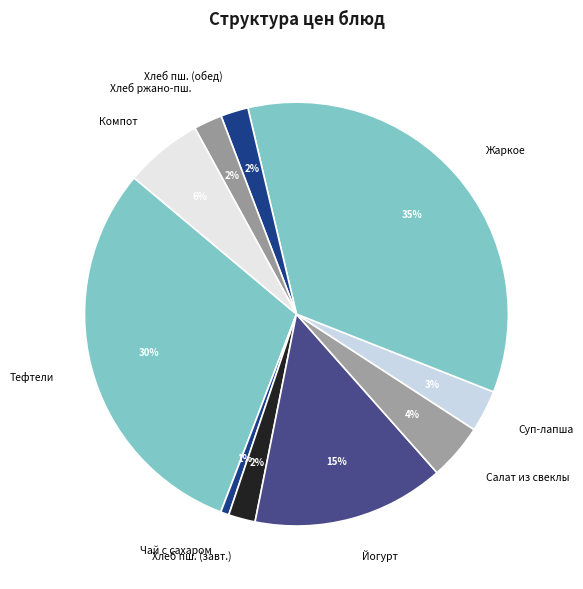

To the nearest percent, what is the average slice percentage?

10%